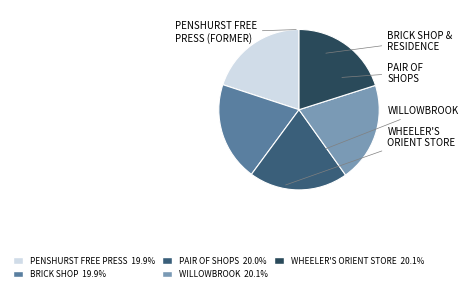

Is there a majority slice in this chart?

No